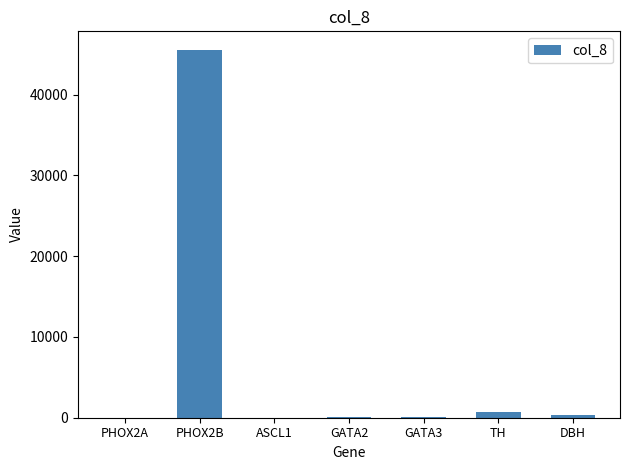

What is the sum of all values?

46703.3